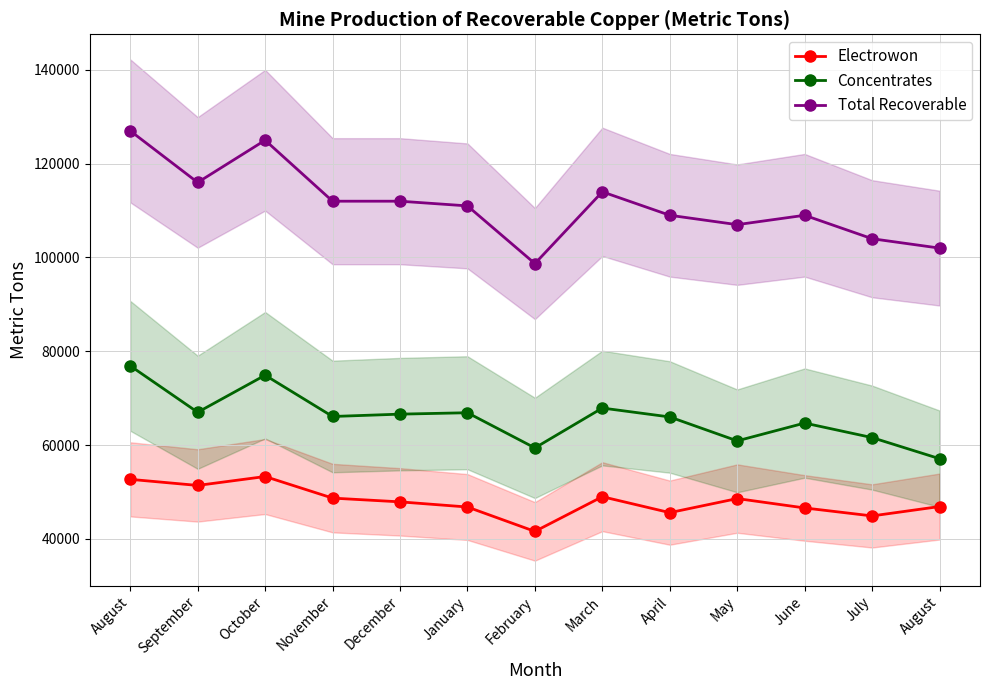

Reading left to right, transcribe all the data shown in this chart.

Electrowon: 52700	51400	53300	48700	47900	46800	41600	49000	45600	48600	46600	44900	46900
Concentrates: 76900	67000	74900	66100	66600	66900	59400	67900	66000	60900	64700	61600	57100
Total Recoverable: 127000	116000	125000	112000	112000	111000	98700	114000	109000	107000	109000	104000	102000